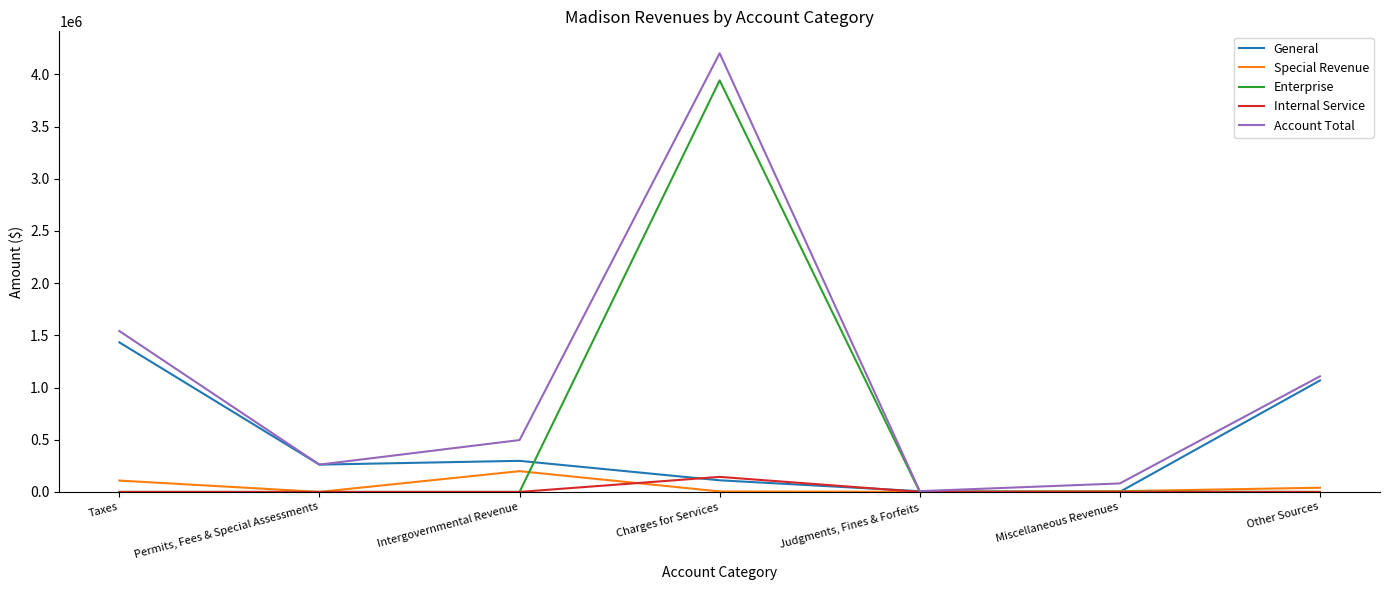

Is it true that Account Total equals 7374 at Judgments, Fines & Forfeits?

True